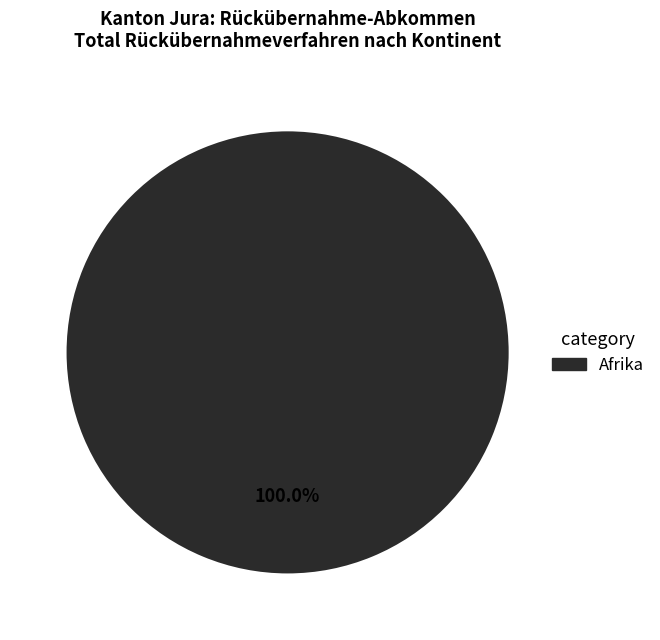

Does any single category account for the majority?

Yes